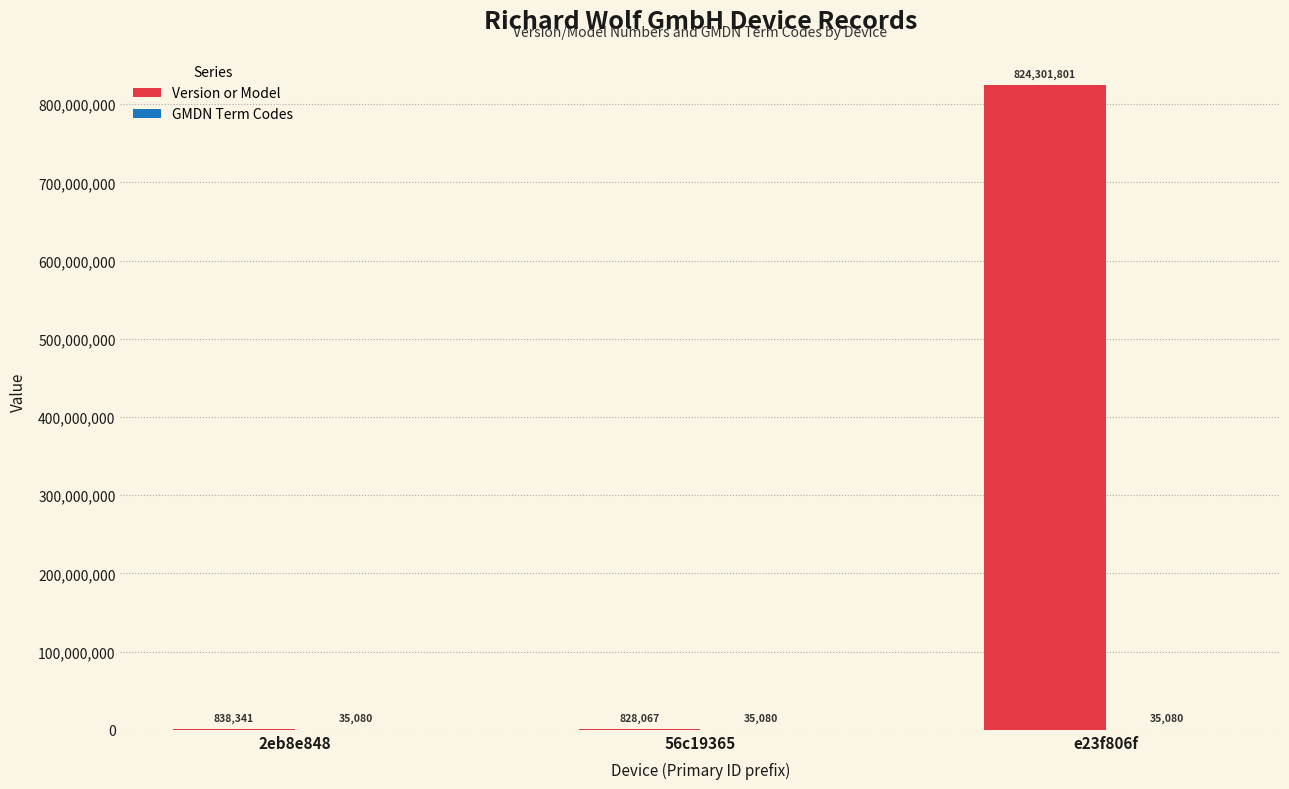

What is the spread (max minus min) of values at 56c19365?

792987